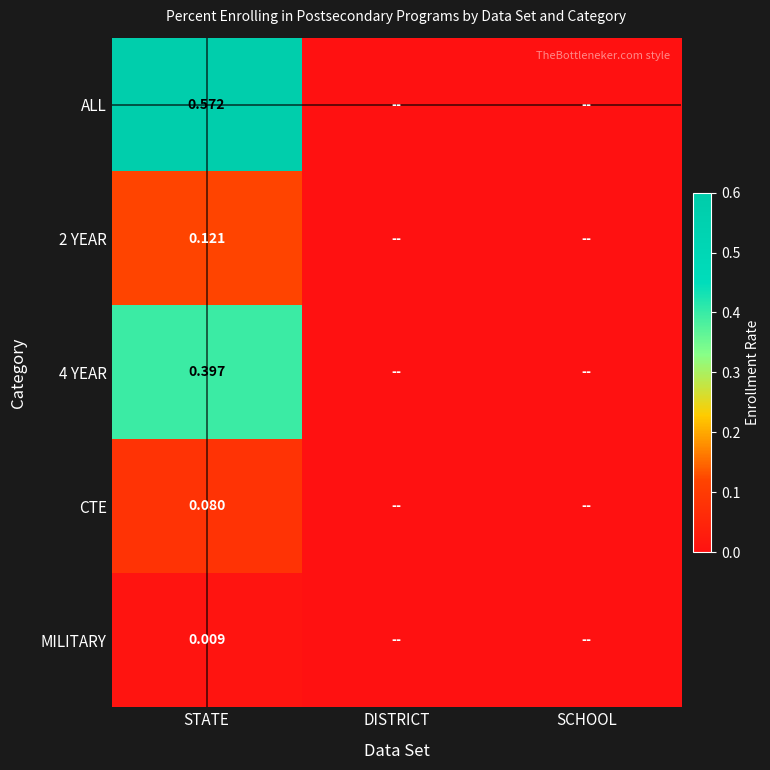

Between DISTRICT and SCHOOL, which series saw the biggest shift?

ALL